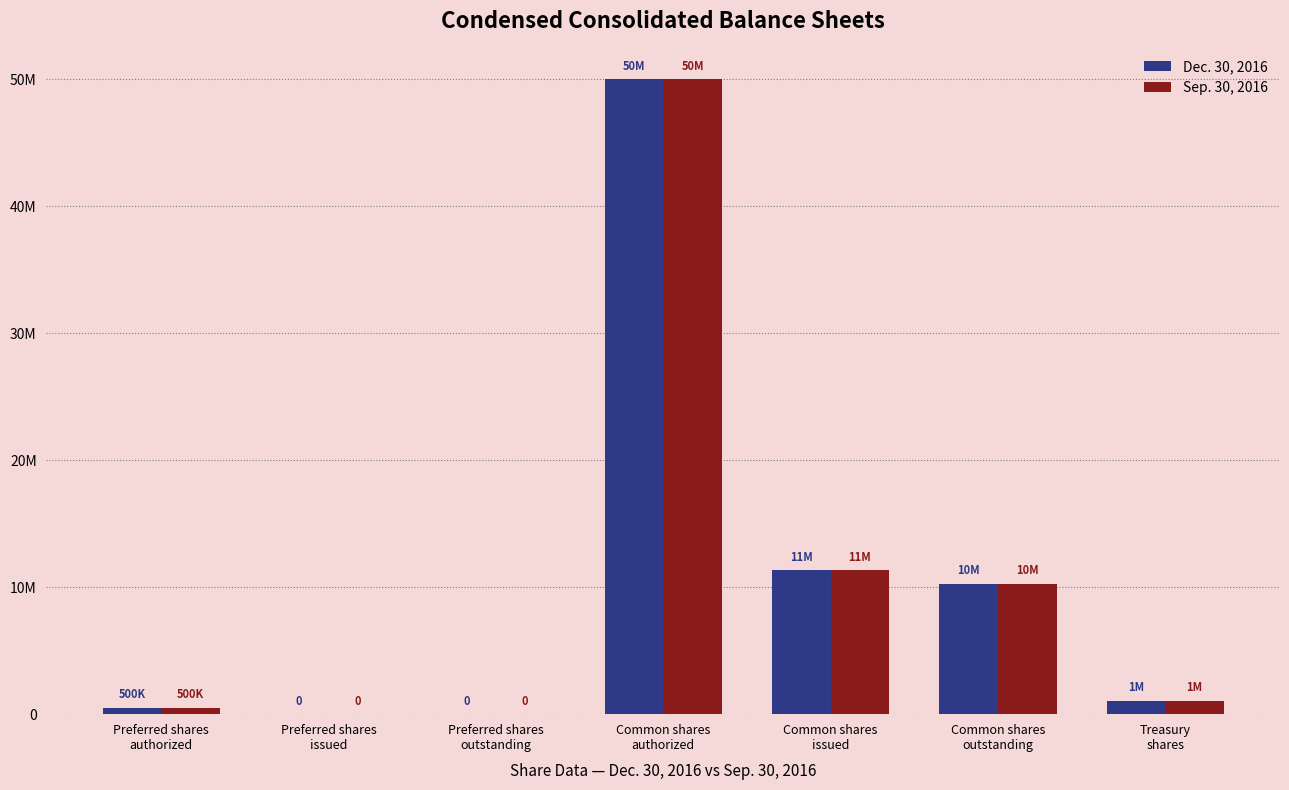

What is the value of the Dec. 30, 2016 bar at the 5th from the left?

11332535